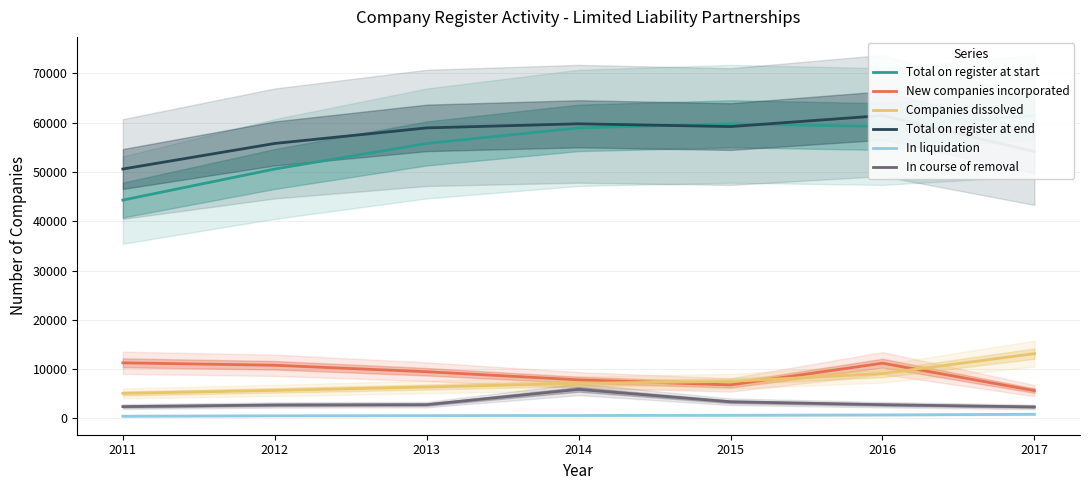

Reading left to right, extract all data points from this chart.

Total on register at start: 2011=44292	2012=50597	2013=55779	2014=58938	2015=59770	2016=59204	2017=61443
New companies incorporated: 2011=11274	2012=10777	2013=9465	2014=7820	2015=6794	2016=11200	2017=5633
Companies dissolved: 2011=5068	2012=5686	2013=6361	2014=7113	2015=7503	2016=9095	2017=13138
Total on register at end: 2011=50597	2012=55779	2013=58938	2014=59770	2015=59204	2016=61443	2017=54126
In liquidation: 2011=444	2012=529	2013=557	2014=588	2015=636	2016=704	2017=841
In course of removal: 2011=2394	2012=2725	2013=2787	2014=5887	2015=3372	2016=2782	2017=2326